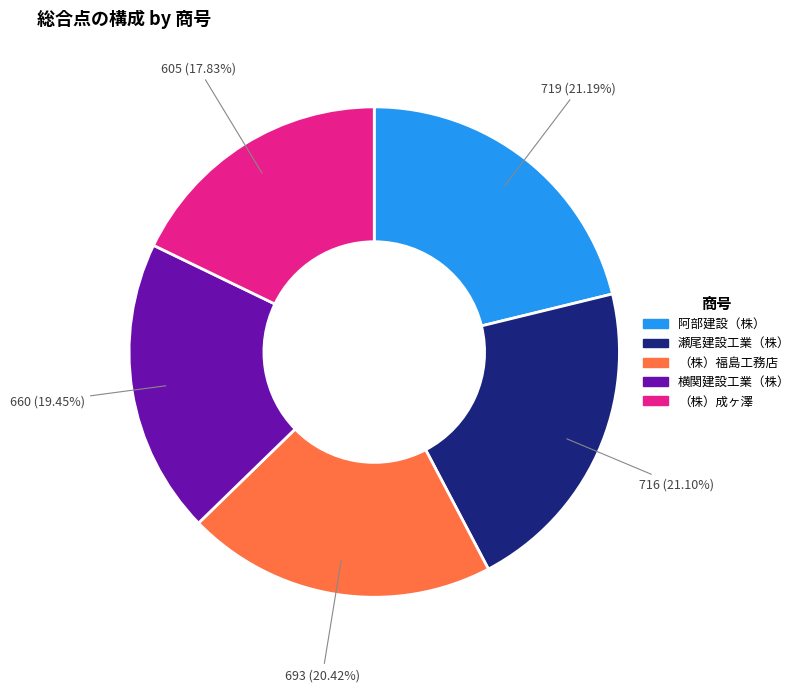

Is there a majority slice in this chart?

No